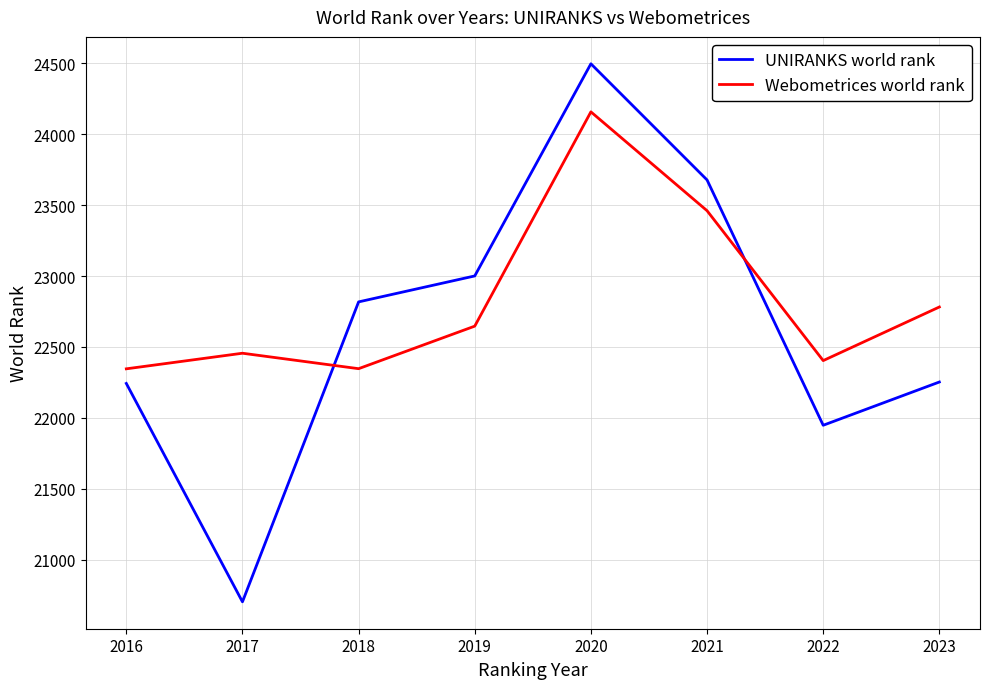

Which series changed the most between 2016 and 2021?

UNIRANKS world rank